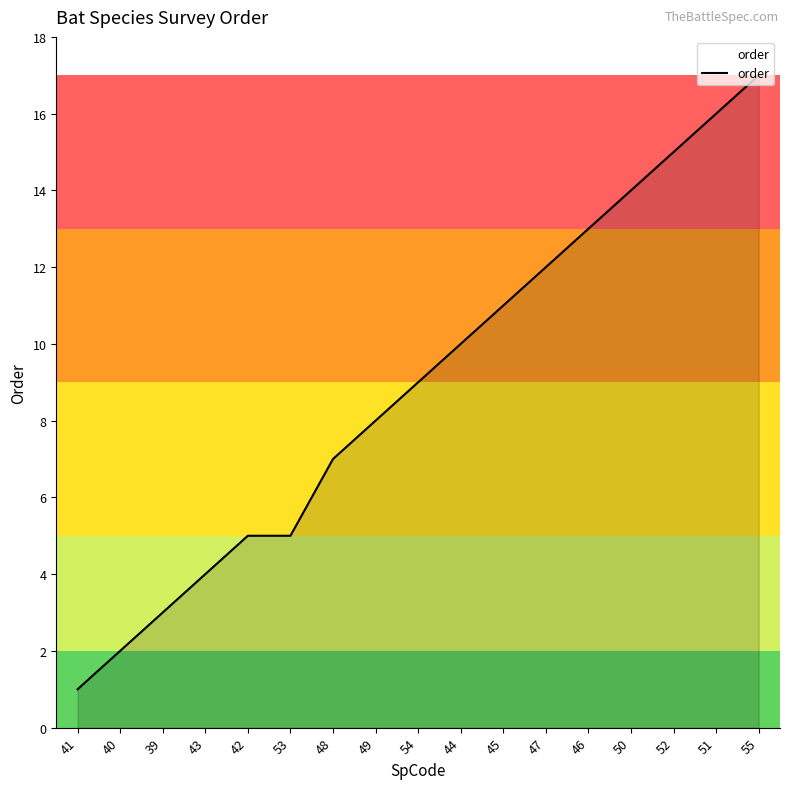

True or false: the data shows 5 at 42.

True